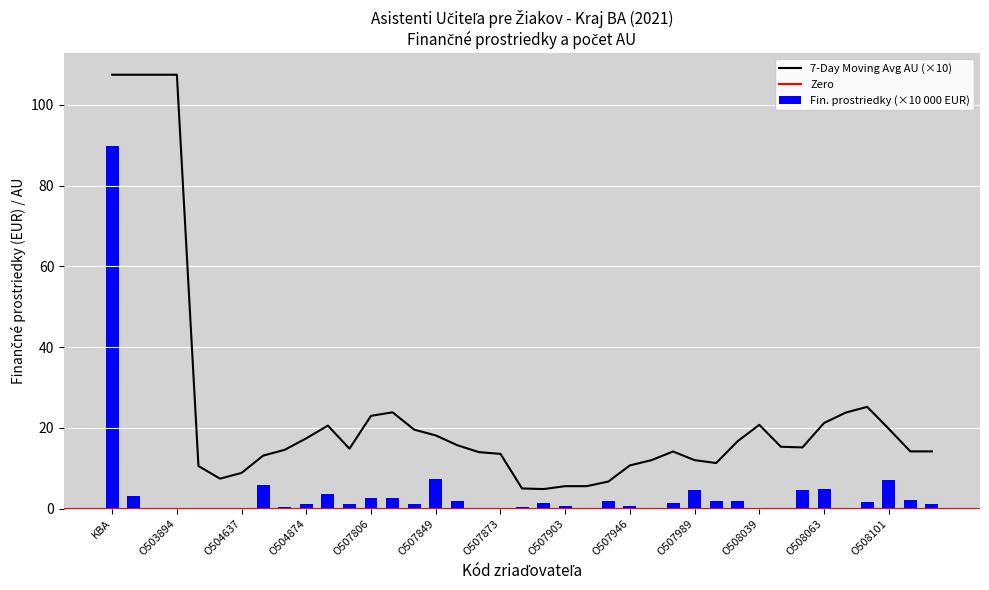

What is the change in value from O507911 to O508021?

+1.8